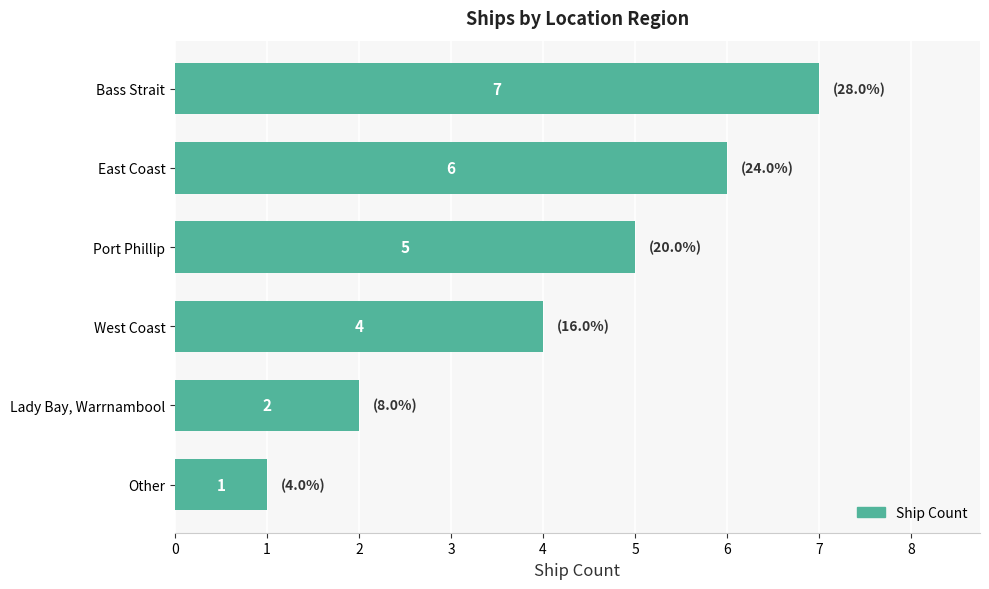

What is the change in value from Other to Lady Bay, Warrnambool?

+1